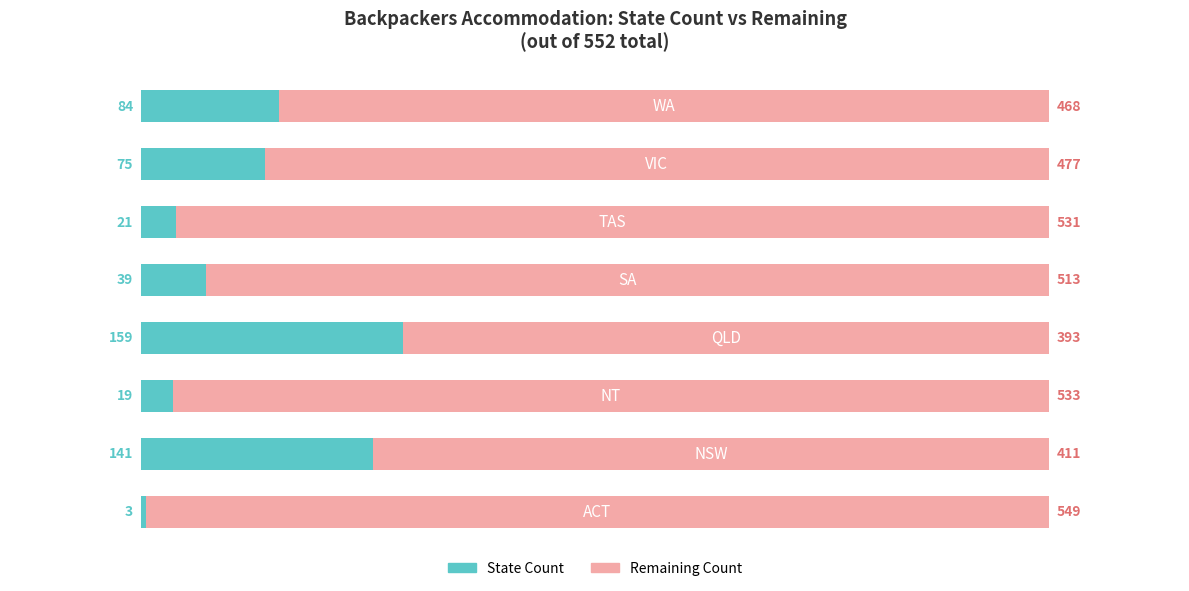

What is the average value of the State Count series?

68